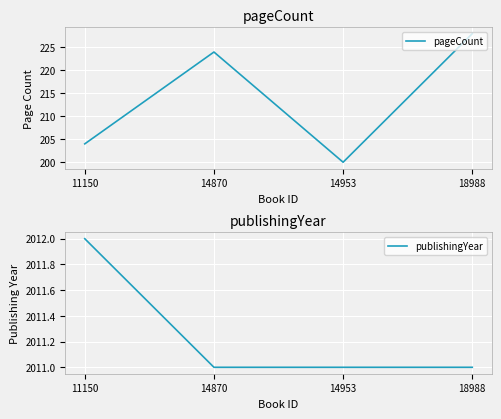

Between 14870 and 11150, which is larger?

14870